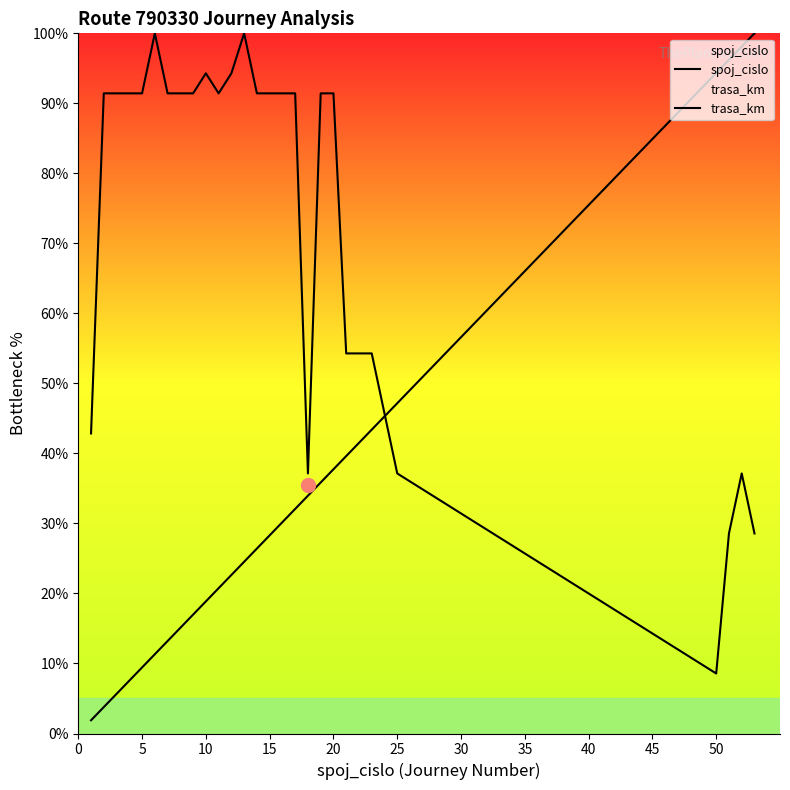

How many lines are shown in the chart?

2